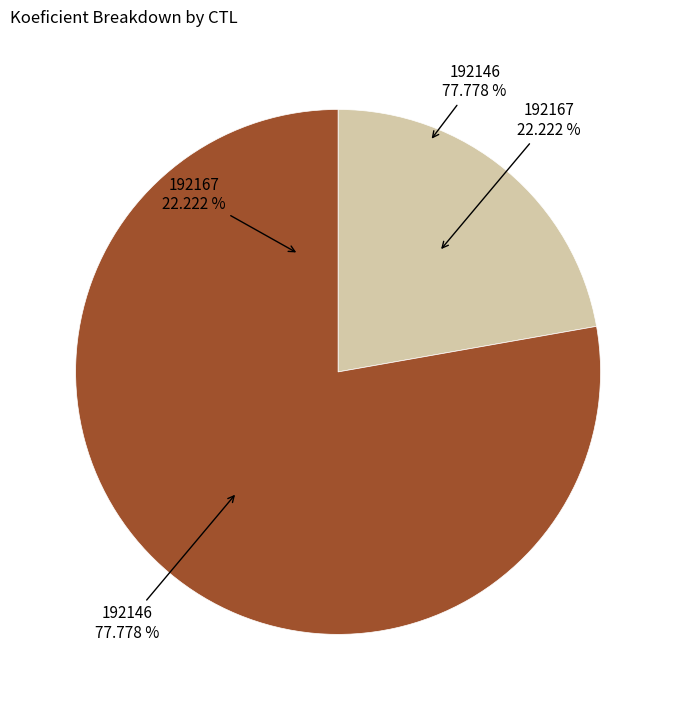

What is the smallest slice in the pie chart?

192167